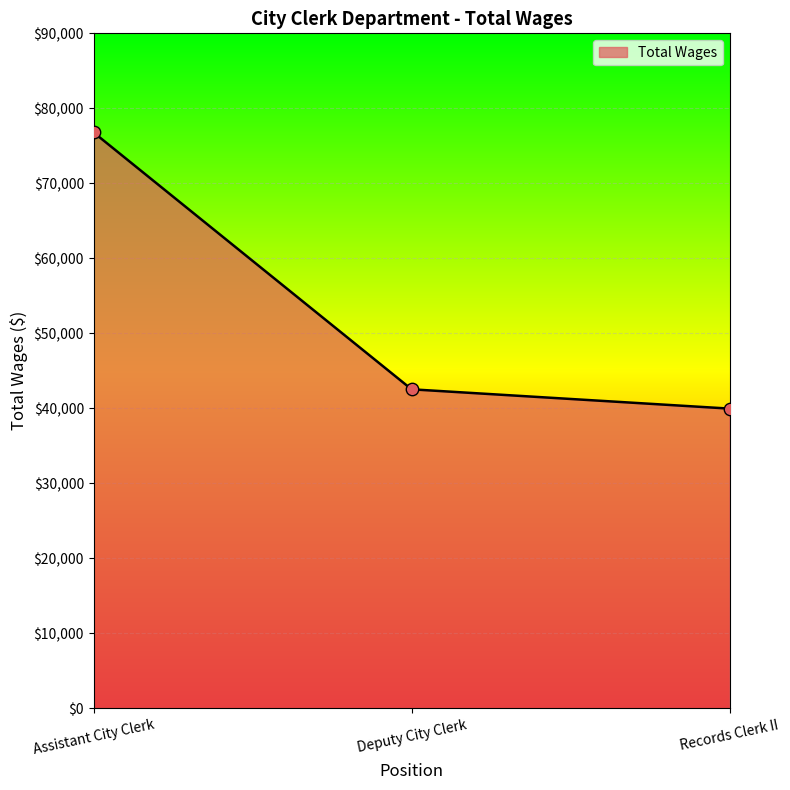

What is the ratio of the value at Deputy City Clerk to the value at Assistant City Clerk?

0.6